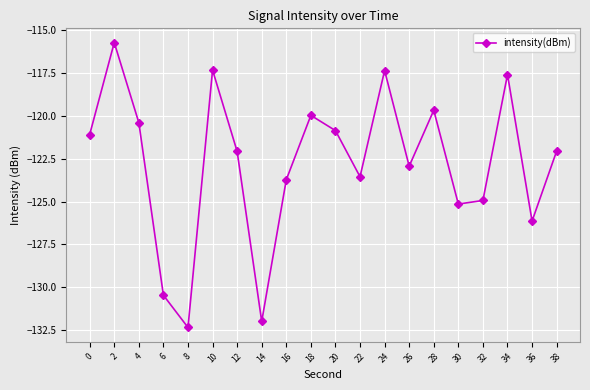

What is the sum of all values?

-2455.5